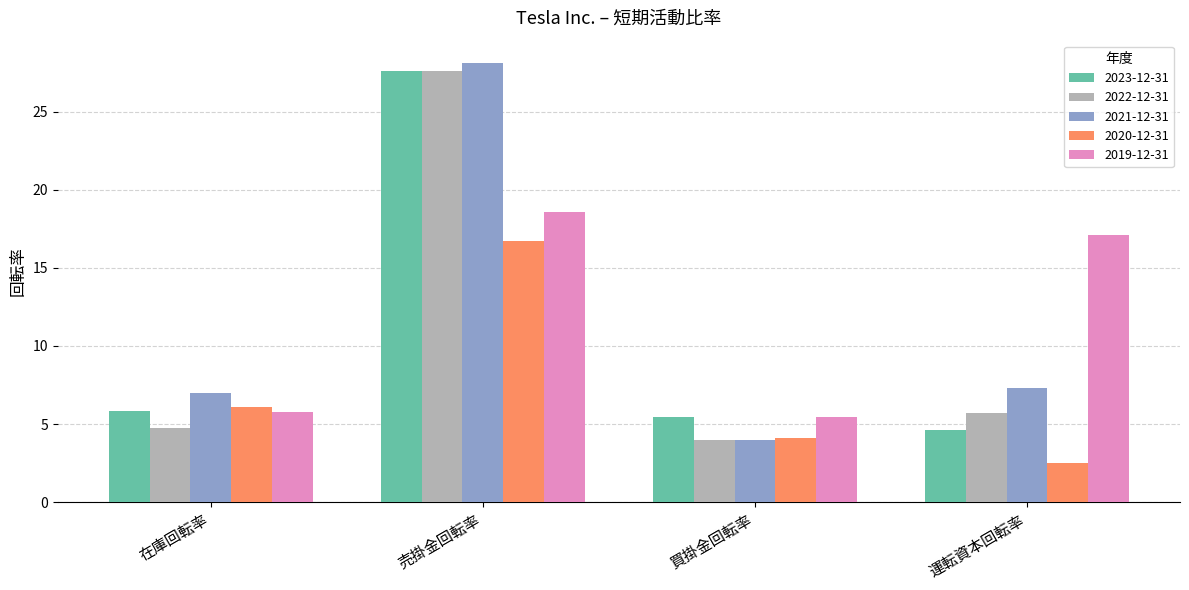

True or false: 2020-12-31 has a value of 1.3 at 在庫回転率.

False